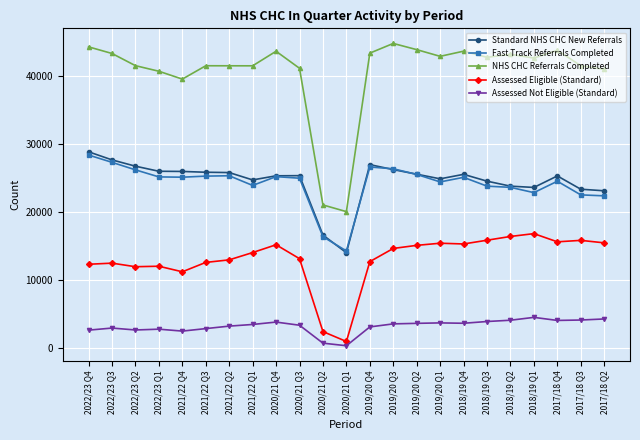

What is the difference between the second highest and minimum values in the Standard NHS CHC New Referrals series?

13644